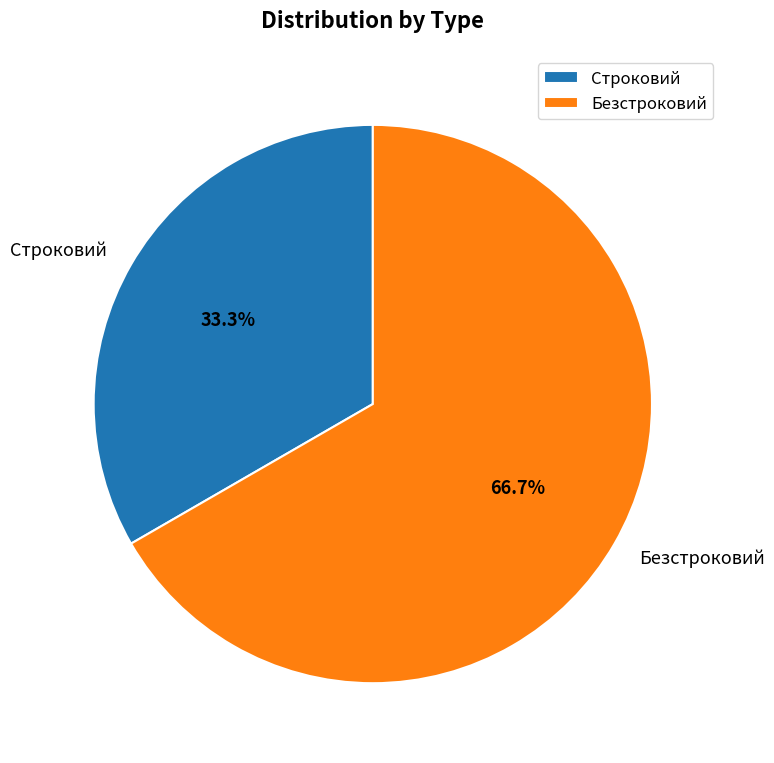

The Безстроковий slice represents 67% of the pie. True or false?

True